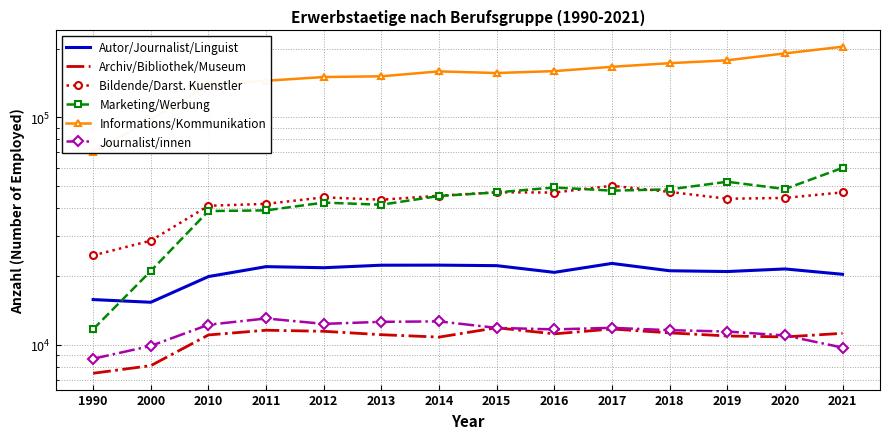

How many values in the Autor/Journalist/Linguist series exceed 21505?

6